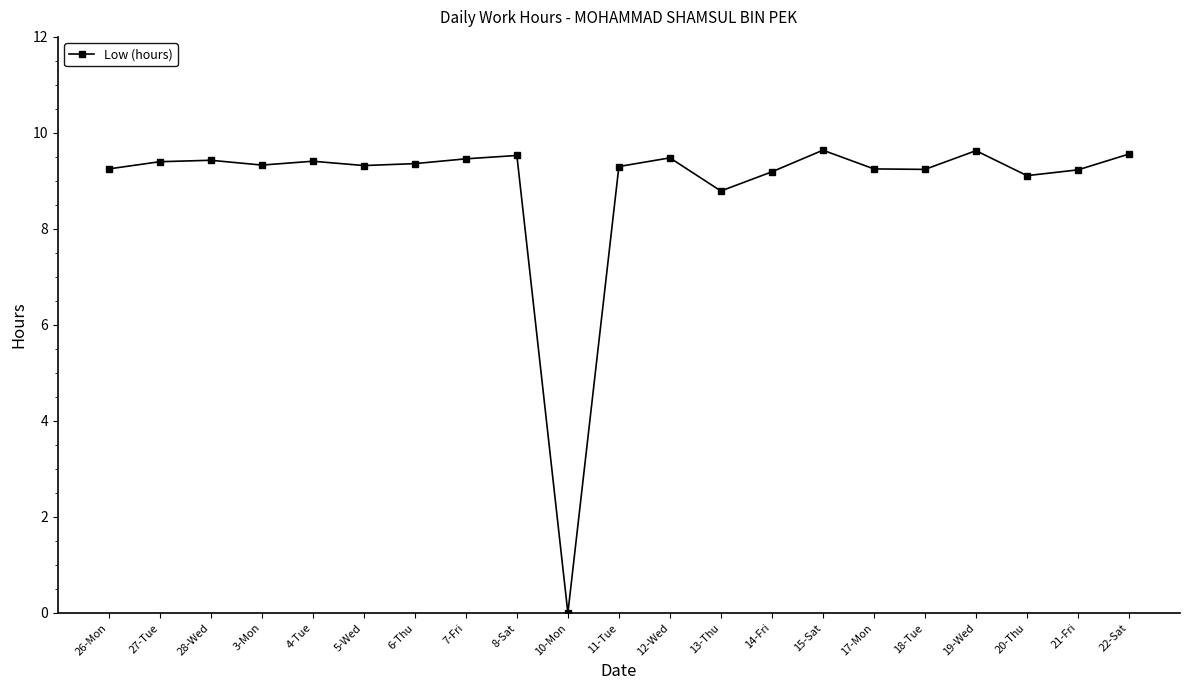

True or false: the data shows 5.1 at 13-Thu.

False